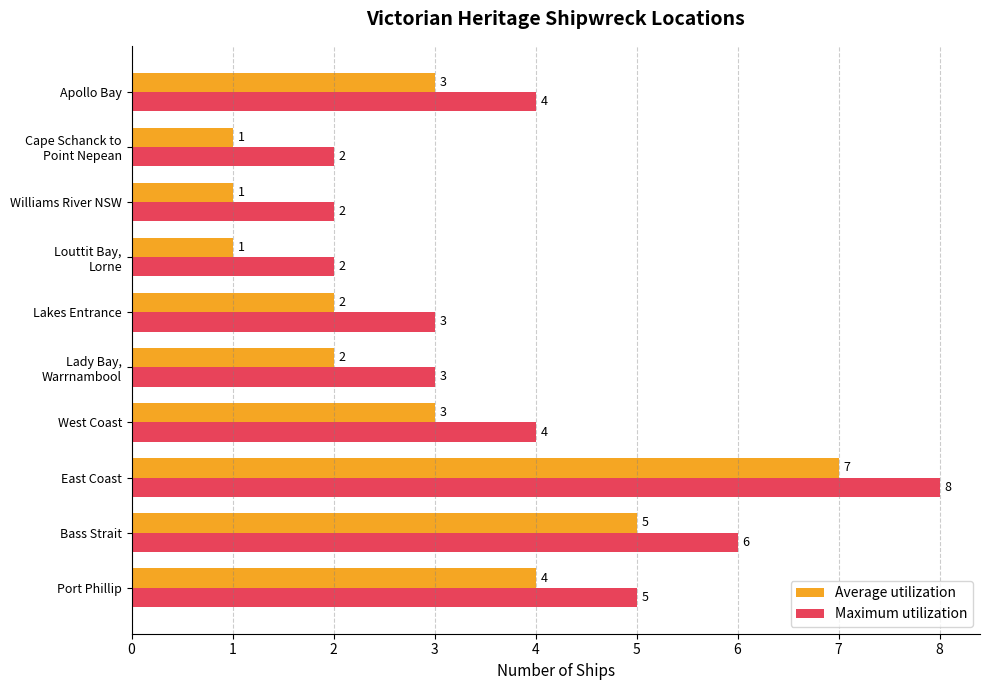

Rank the series by their maximum value, from lowest to highest.

Average utilization, Maximum utilization